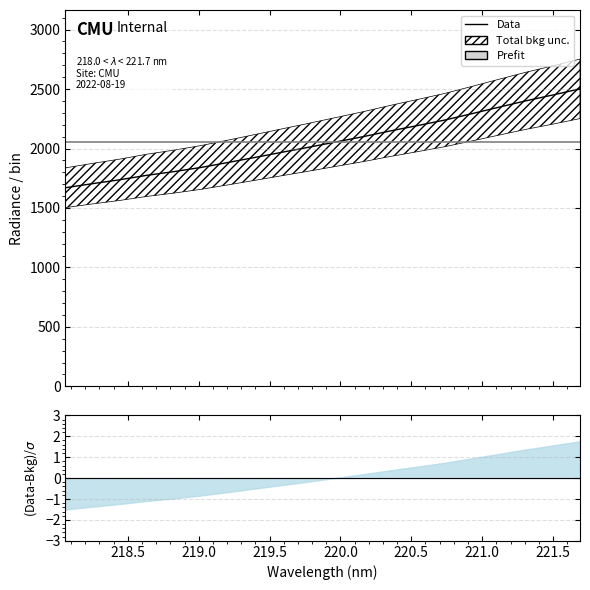

What is the maximum value shown in the chart?

2501.8